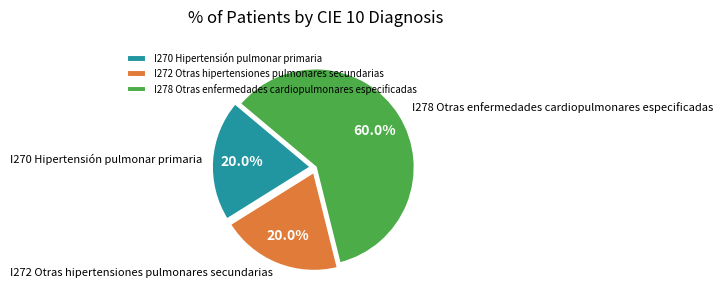

What is the majority slice?

I278 Otras enfermedades cardiopulmonares especificadas